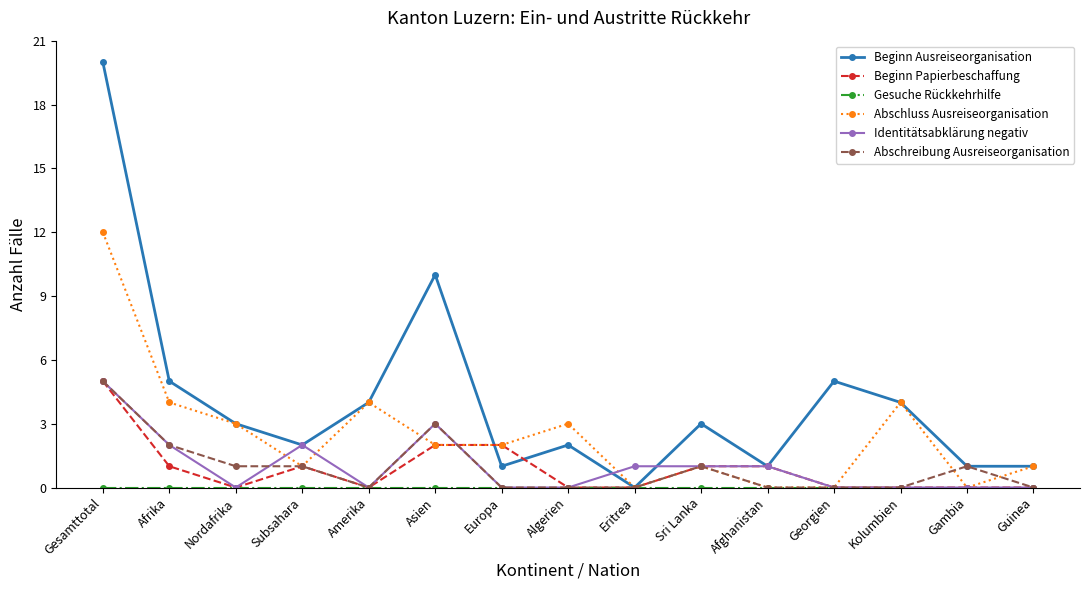

How many categories are shown in the chart?

15